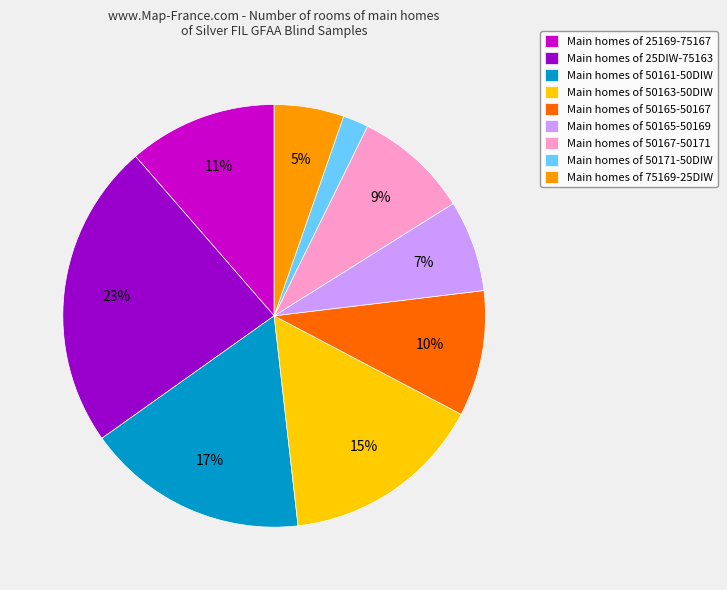

To the nearest percent, what is the difference between the Main homes of 50165-50169 and Main homes of 50165-50167 slice percentages?

3%